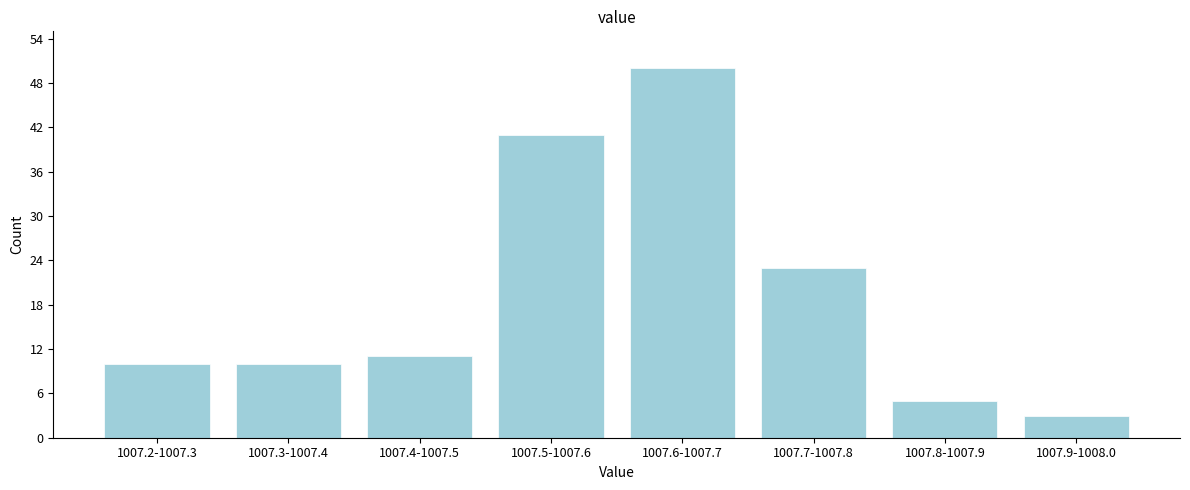

Reading left to right, transcribe all the data shown in this chart.

1007.2-1007.3=10	1007.3-1007.4=10	1007.4-1007.5=11	1007.5-1007.6=41	1007.6-1007.7=50	1007.7-1007.8=23	1007.8-1007.9=5	1007.9-1008.0=3